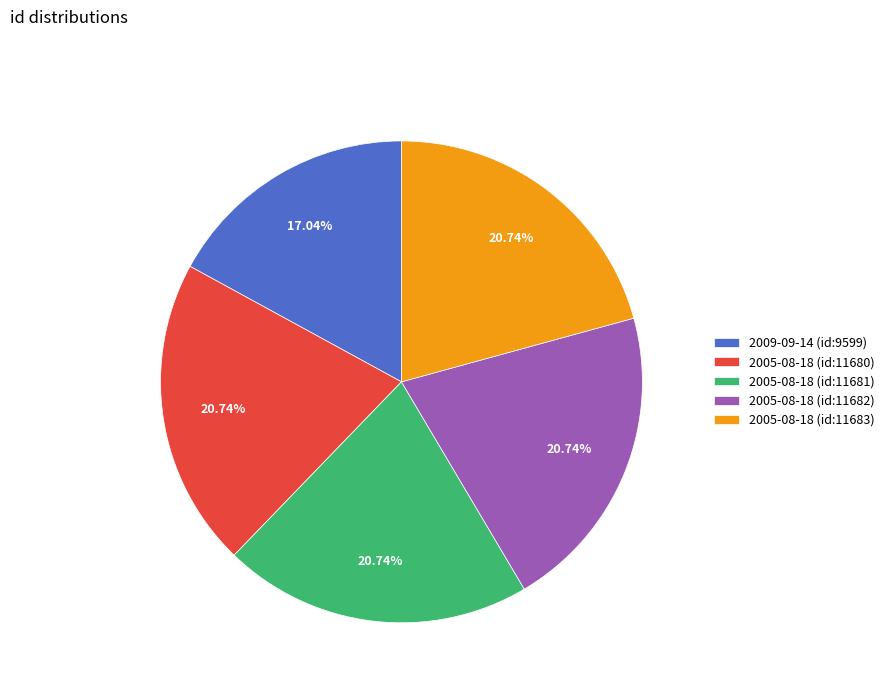

What is the total percentage of 2009-09-14 (id:9599) and 2005-08-18 (id:11683)?

37.8%